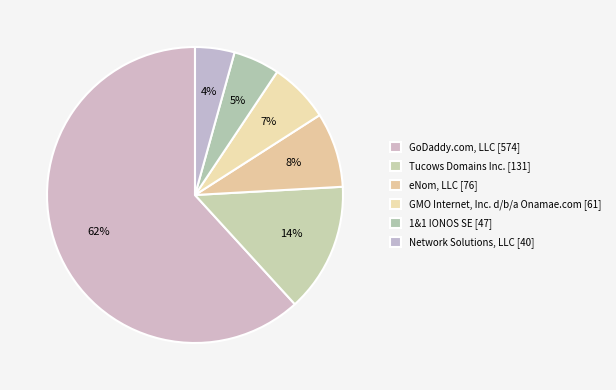

Rank the categories by value from lowest to highest.

Network Solutions, LLC [40], 1&1 IONOS SE [47], GMO Internet, Inc. d/b/a Onamae.com [61], eNom, LLC [76], Tucows Domains Inc. [131], GoDaddy.com, LLC [574]